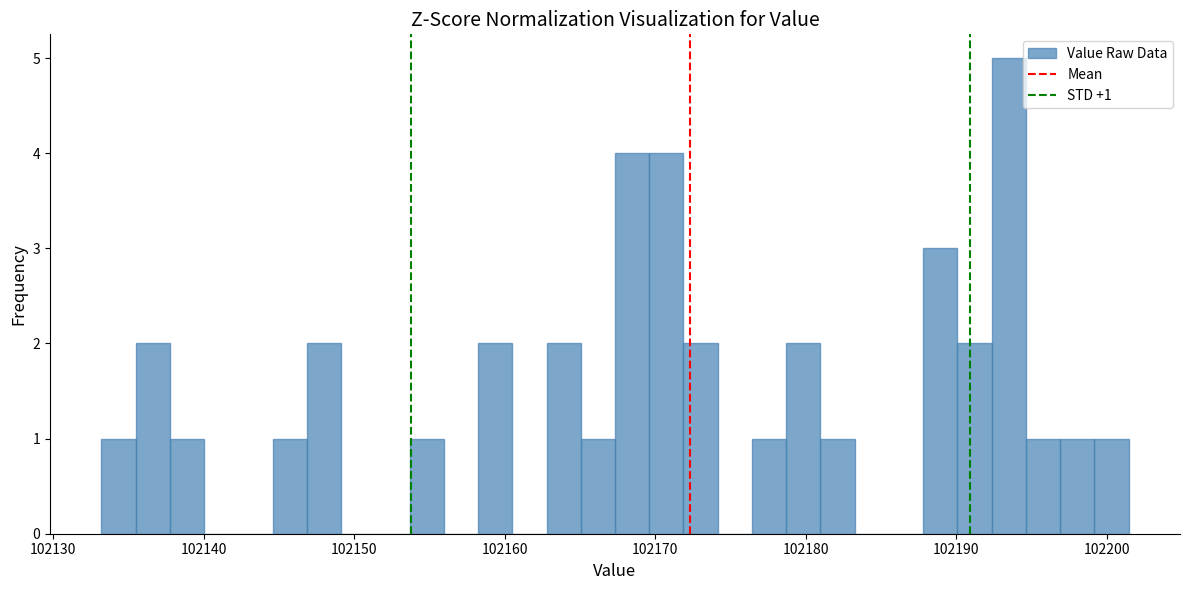

Around what value on the x-axis is the tallest bar? Give the approximate position of its centre, as read against the axis.

102194